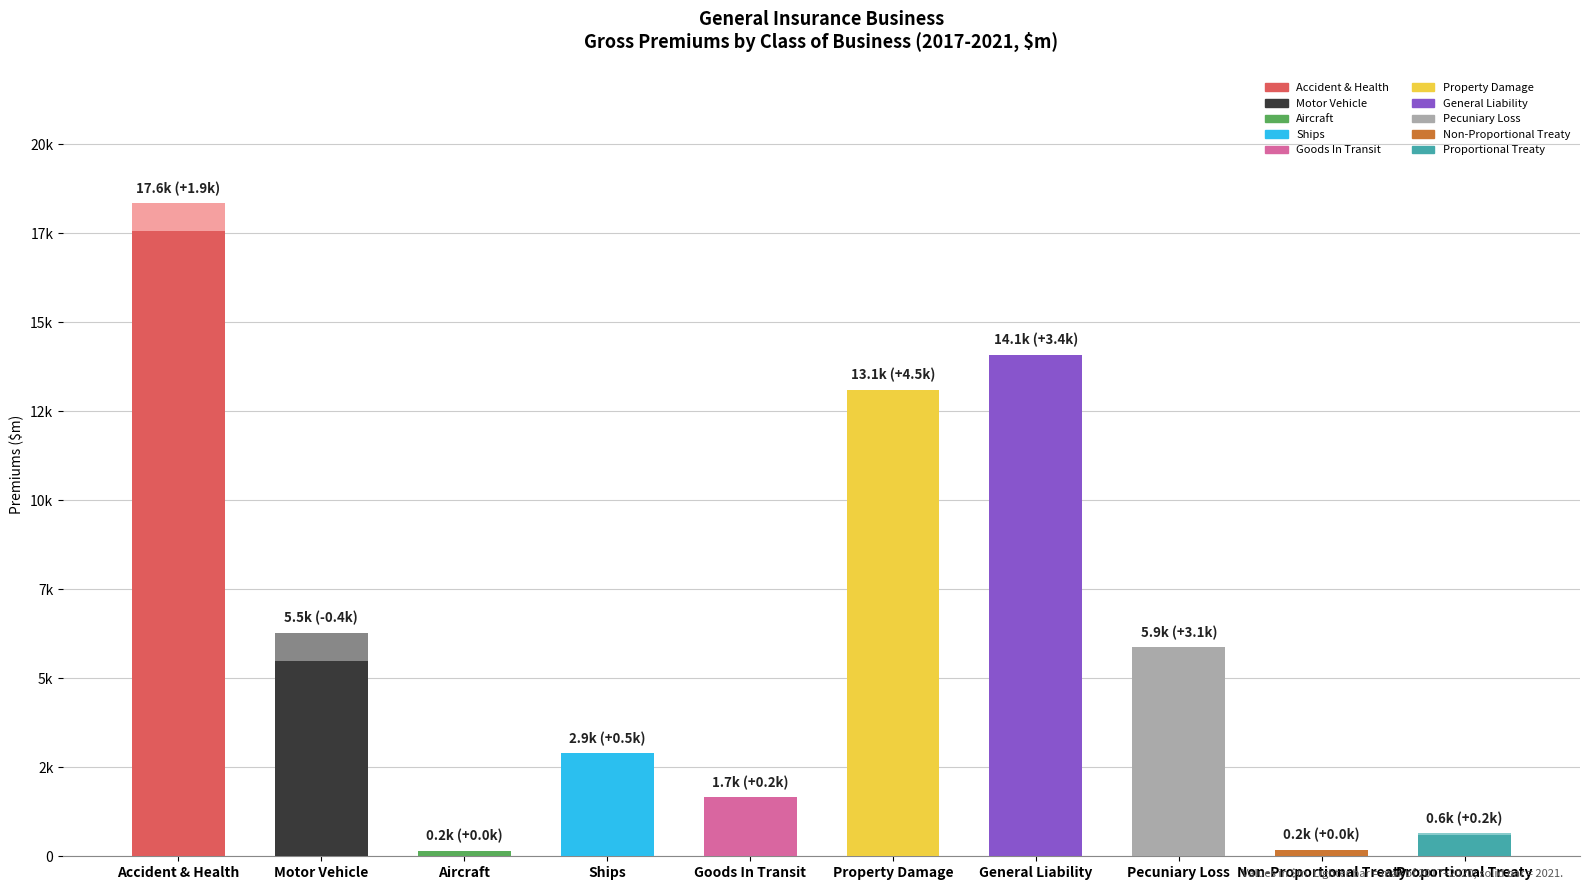

Is the value of Gross 2017 at Aircraft greater than the value of Gross 2020 at Goods In Transit?

No